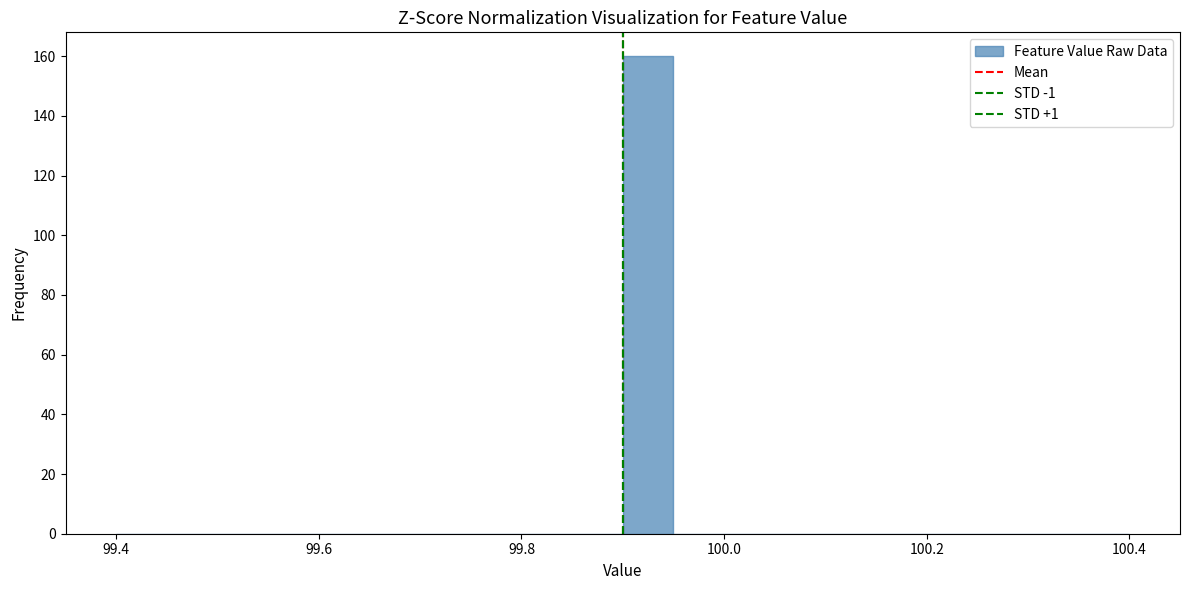

Around what value on the x-axis is the tallest bar? Give the approximate position of its centre, as read against the axis.

99.92